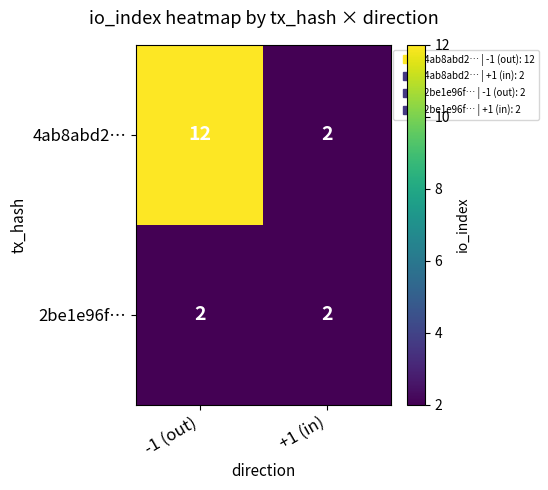

What is the average value of the 4ab8abd2… series?

7